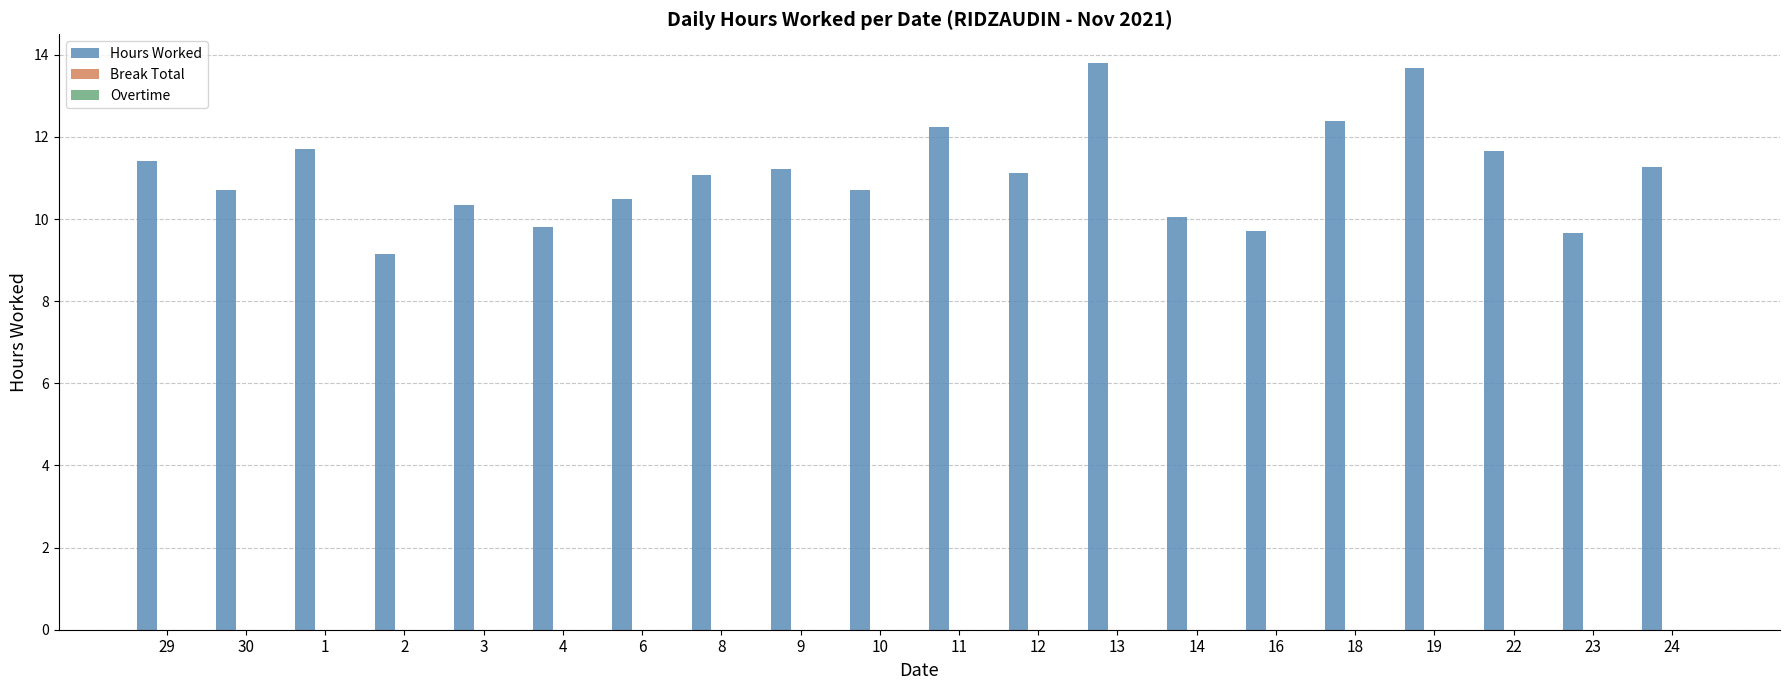

The chart shows a value of 11.2 at 9. True or false?

True